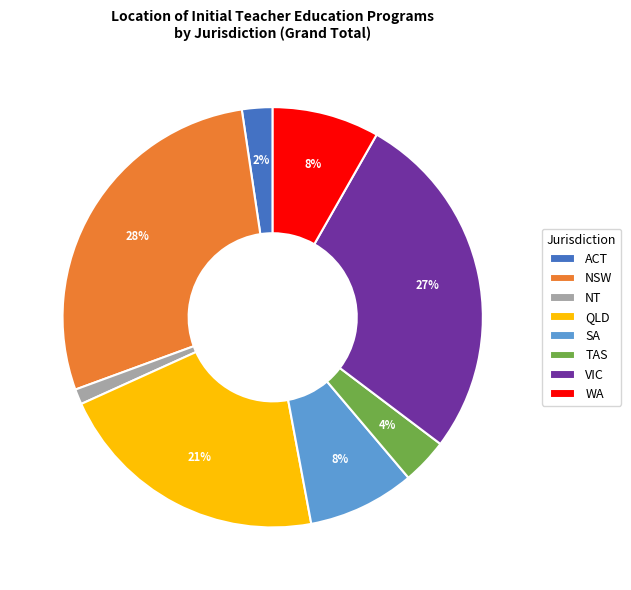

Is there a majority slice in this chart?

No